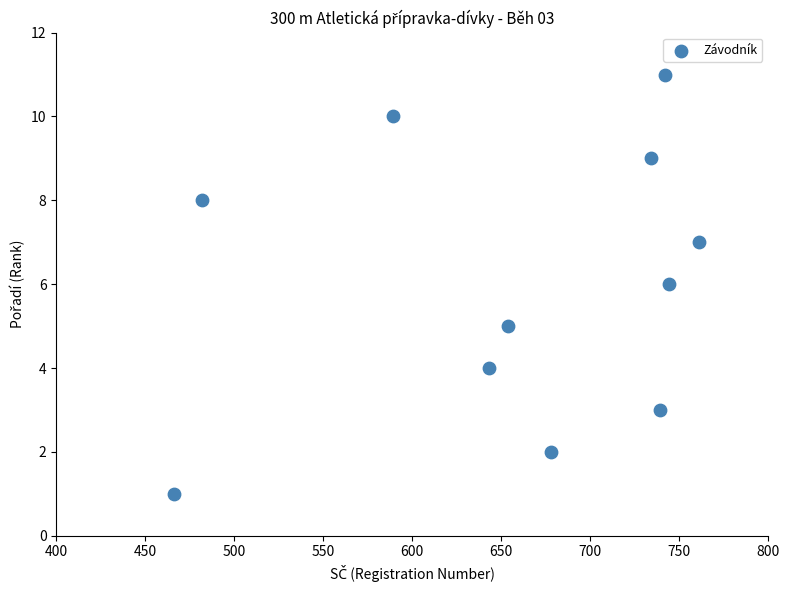

What is the range of X values (max minus min)?

295